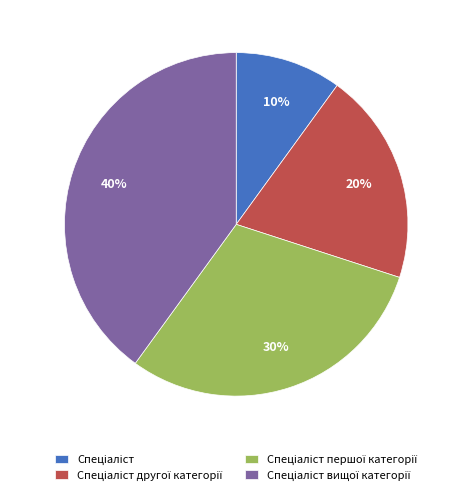

To the nearest percent, what is the difference between the largest and smallest slice percentages?

30%